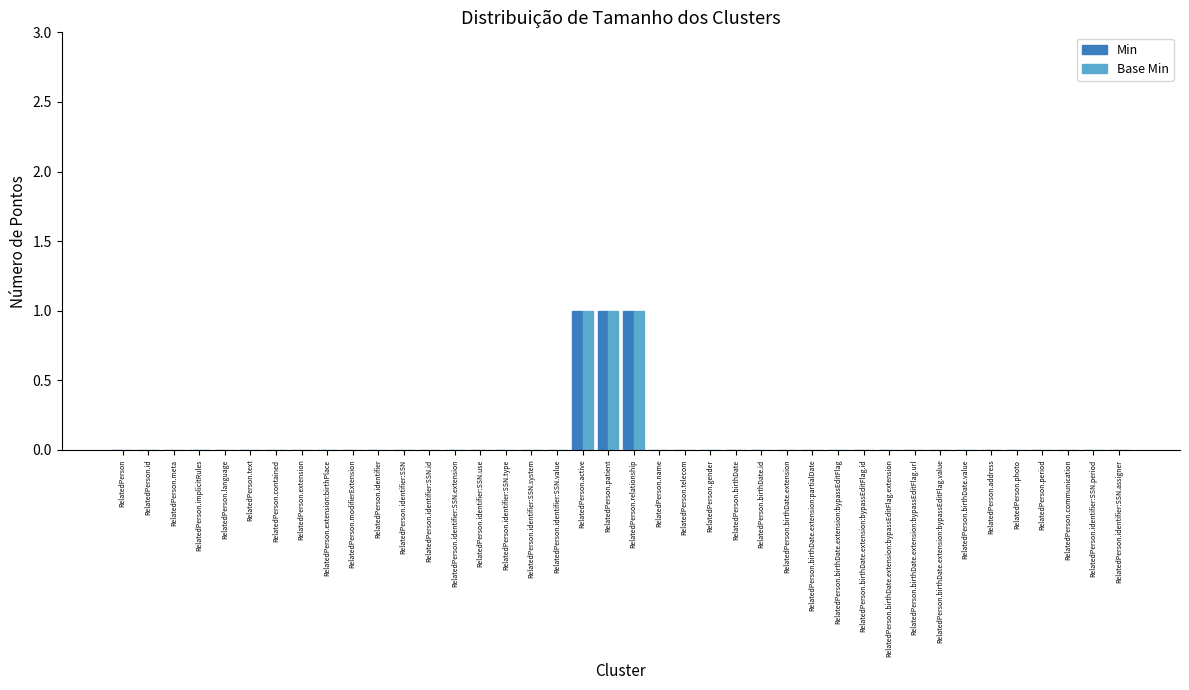

What is the sum of all Base Min values?

3